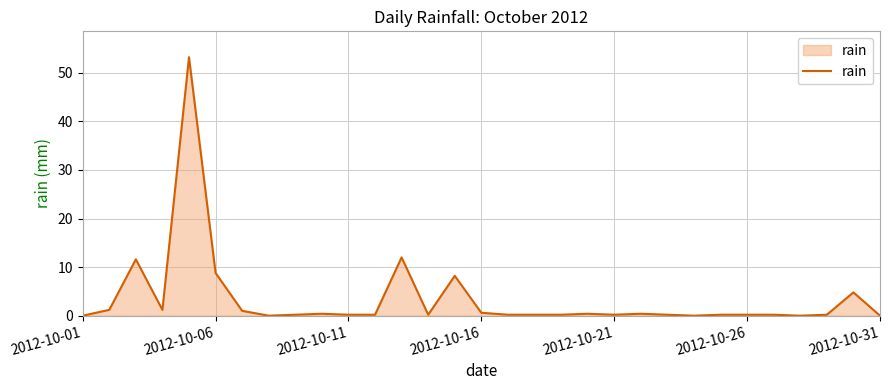

What is the maximum value shown in the chart?

53.2